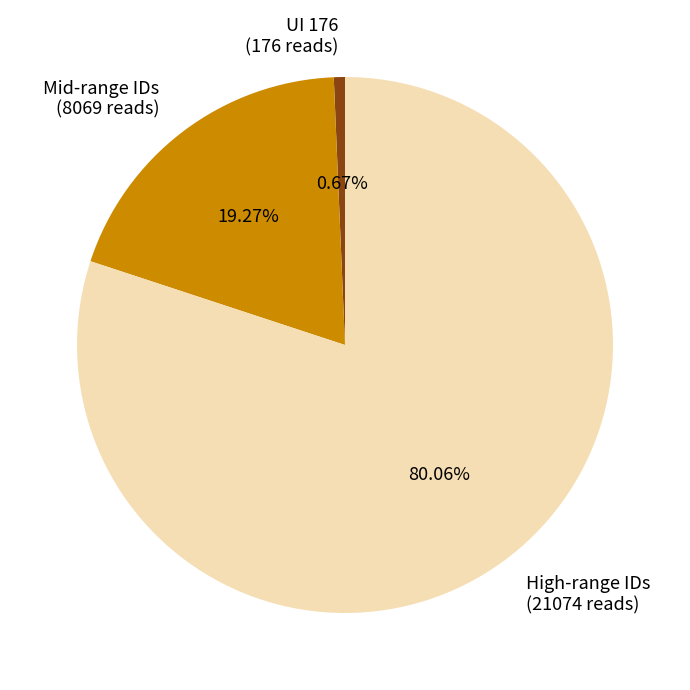

Combined, do High-range IDs (21074 reads) and UI 176 (176 reads) account for over 50%?

Yes